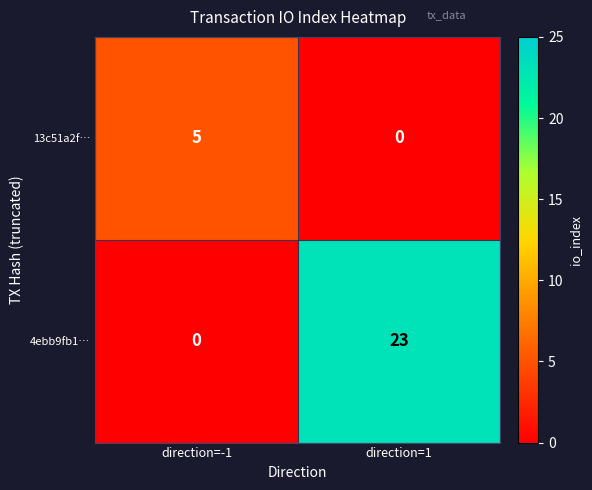

At how many categories does at least one series exceed 21?

1